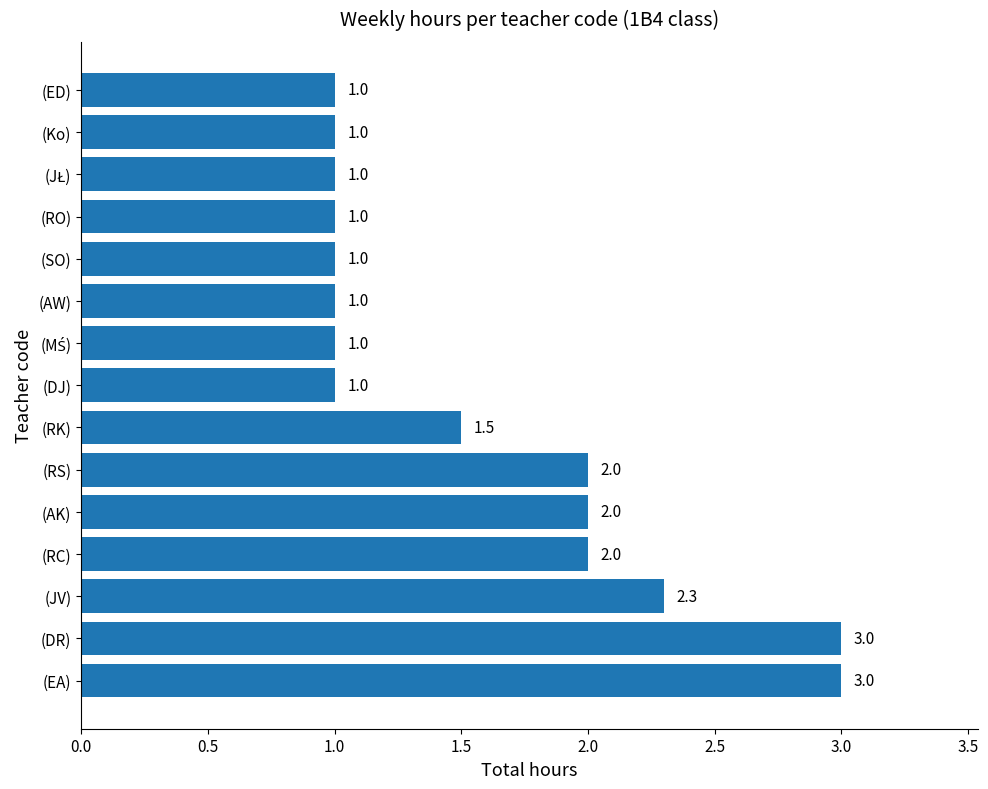

What is the change in value from (RK) to (Ko)?

-0.5